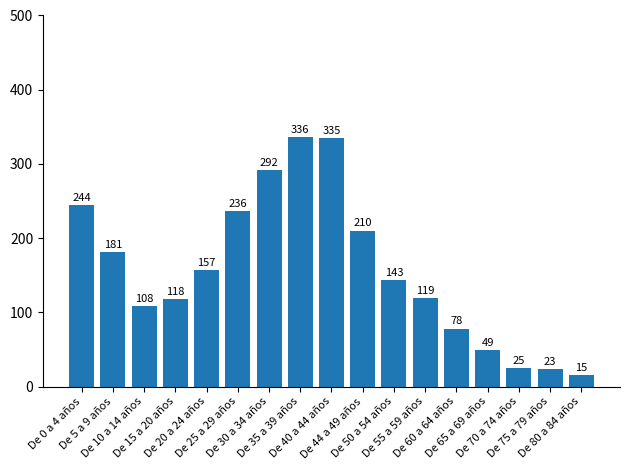

How many values are below 143?

8